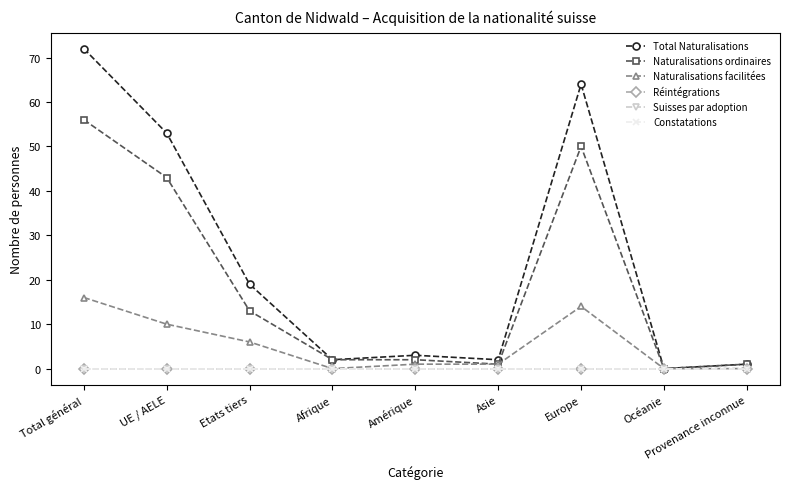

What is the greatest value displayed?

72